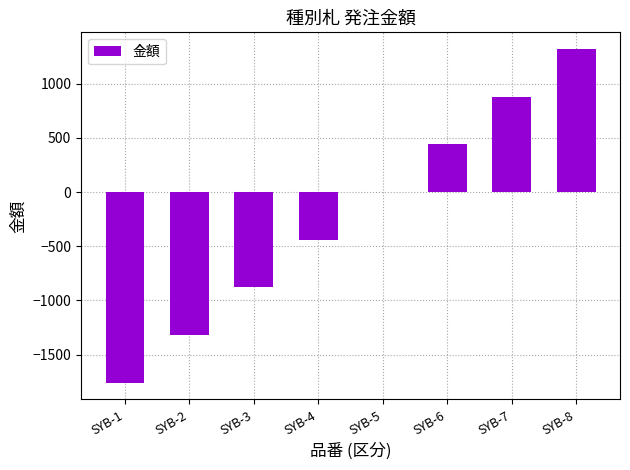

How many categories are shown in the chart?

8